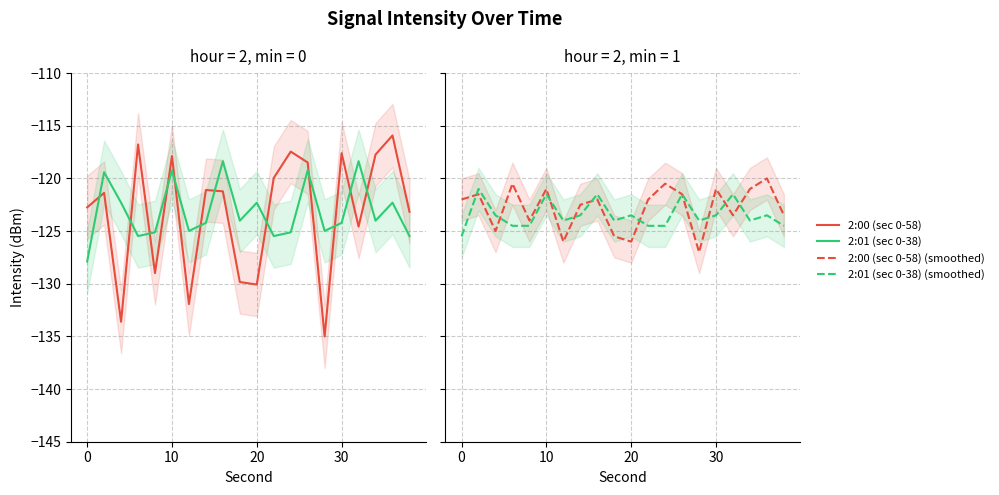

True or false: 2:00 (sec 0-58) has more than 0 interior local peaks.

True